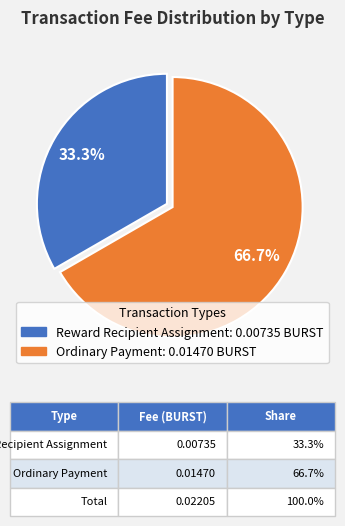

To the nearest percent, what percentage of the pie is Reward Recipient Assignment?

33%